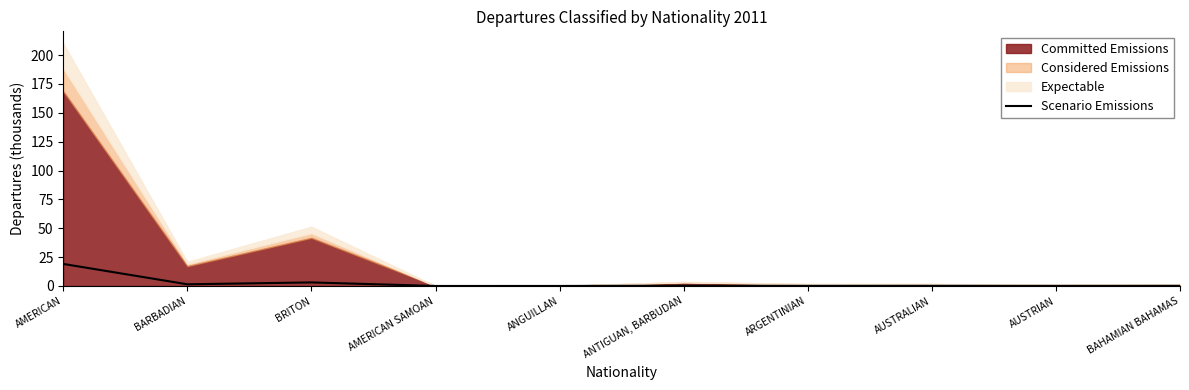

List the labels in order of Scenario Emissions value, largest first.

AMERICAN, BRITON, BARBADIAN, ANTIGUAN, BARBUDAN, AUSTRALIAN, BAHAMIAN BAHAMAS, ARGENTINIAN, AUSTRIAN, ANGUILLAN, AMERICAN SAMOAN